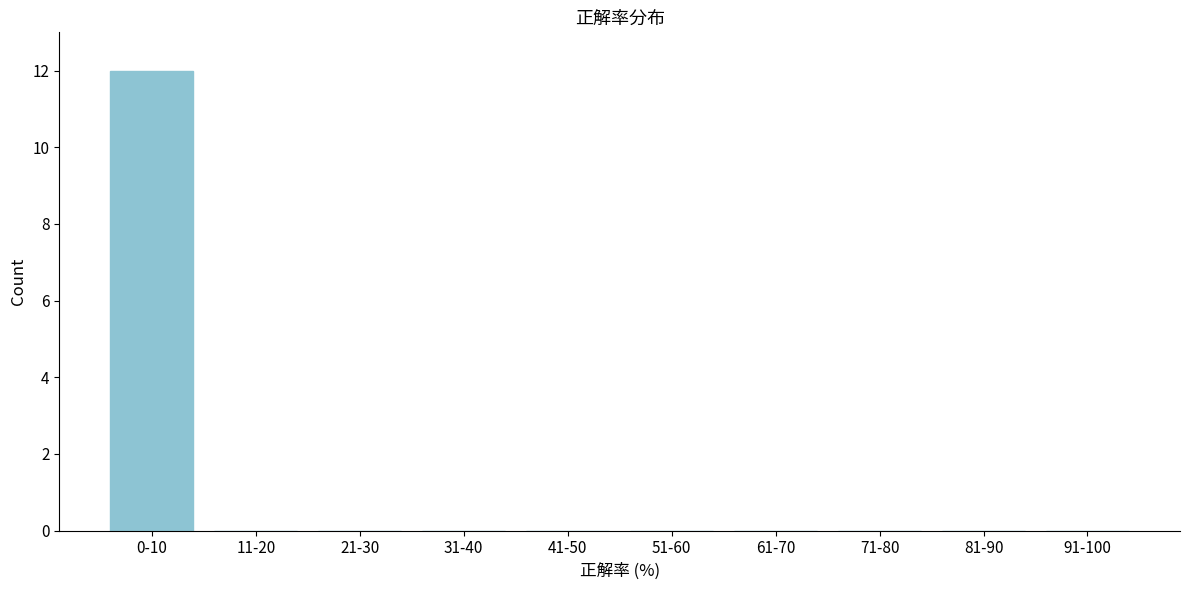

Reading left to right, transcribe all the data shown in this chart.

0-10=12	11-20=0	21-30=0	31-40=0	41-50=0	51-60=0	61-70=0	71-80=0	81-90=0	91-100=0